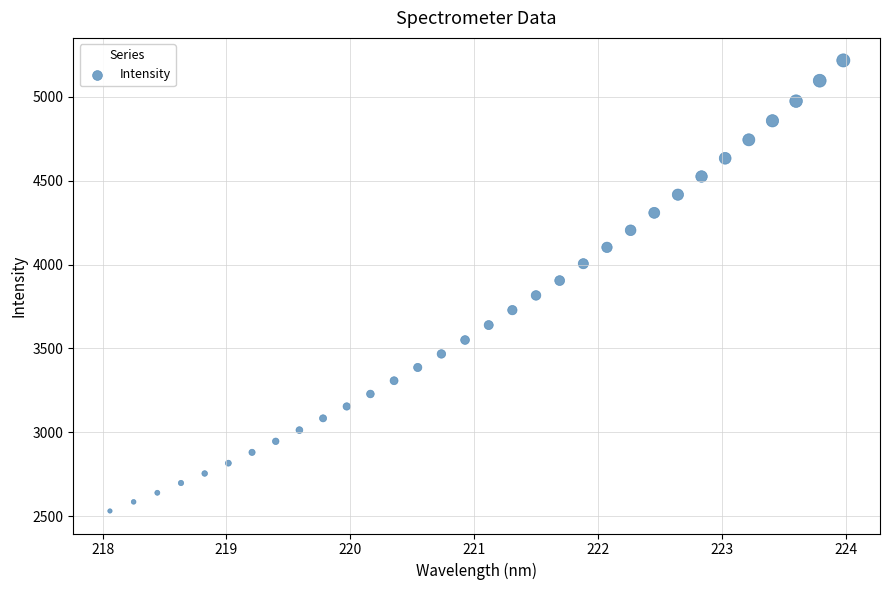

What is the range of Y values (max minus min)?

2687.7